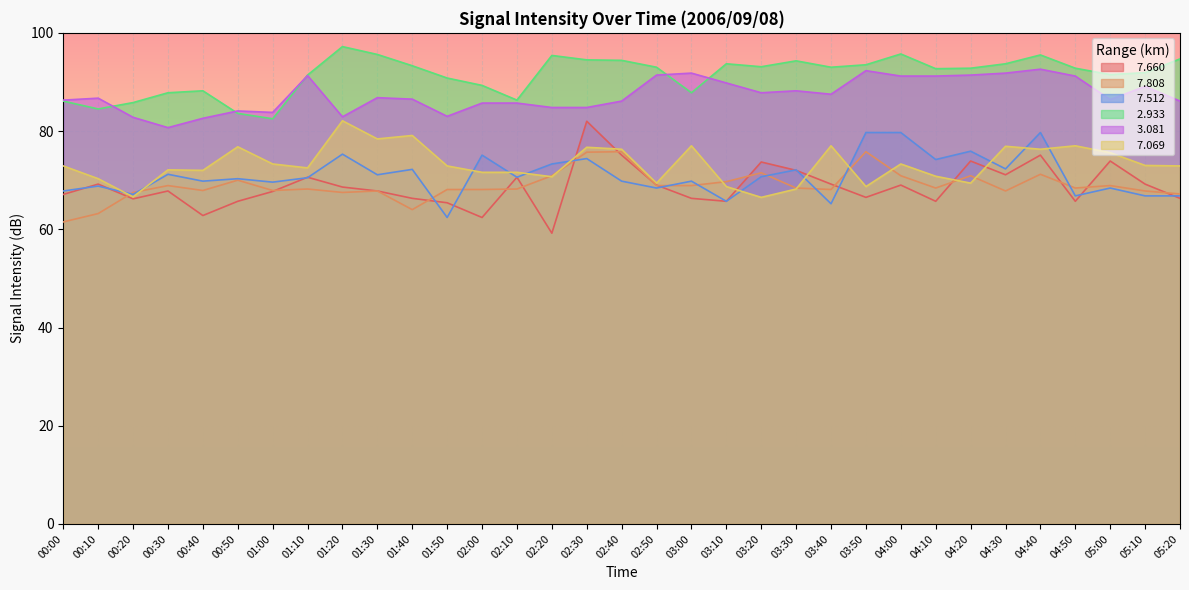

List the series in order of their peak value, lowest first.

  7.808,   7.512,   7.660,   7.069,   3.081,   2.933